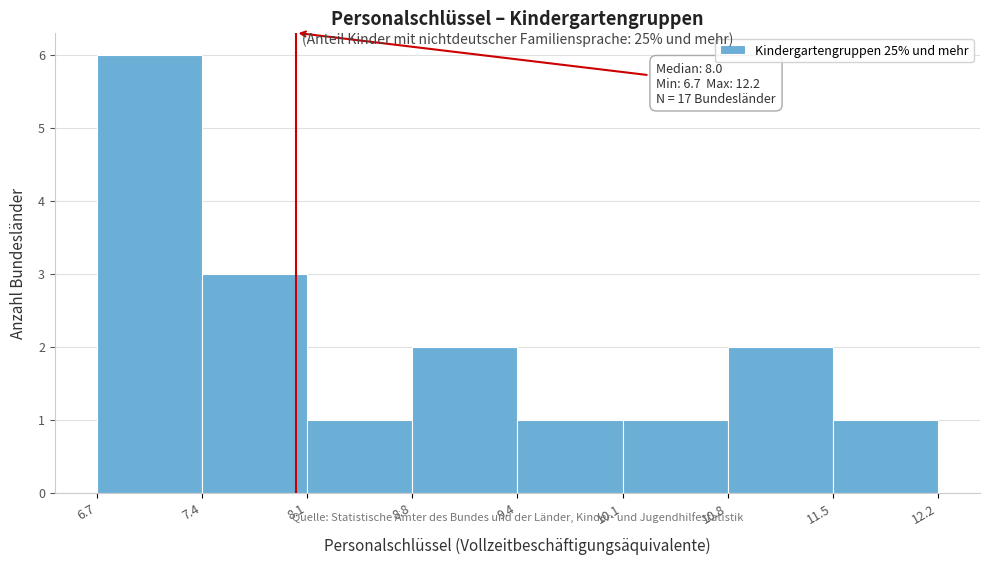

Over which range of the x-axis is the bar tallest?

6.7 to 7.4